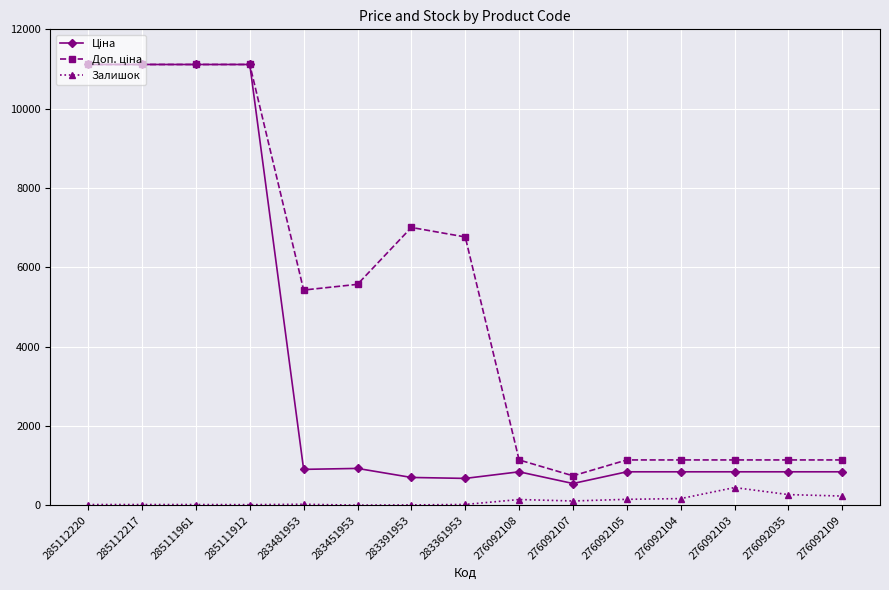

Is it true that Залишок equals 144.0 at 276092108?

True